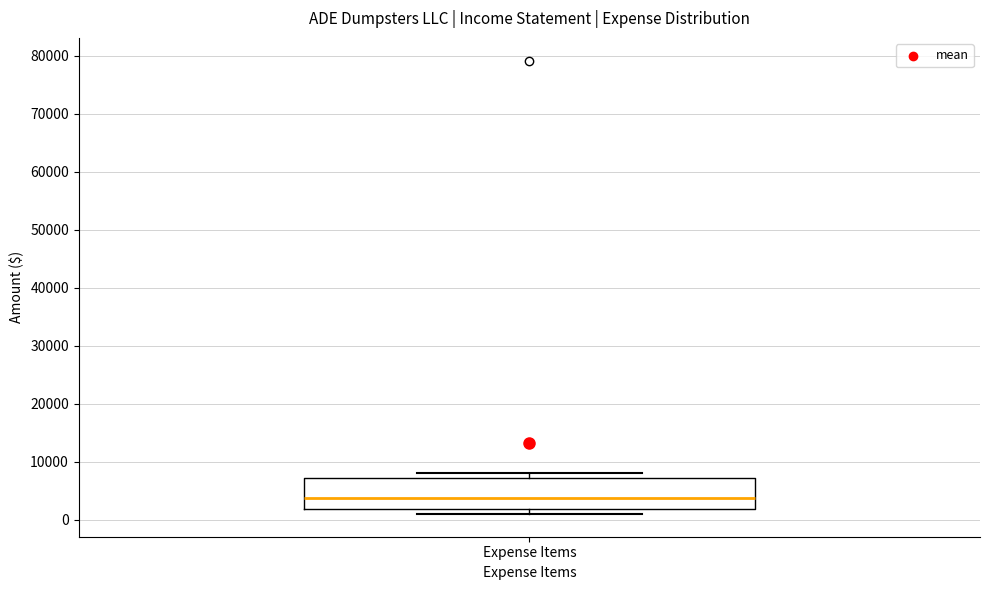

Where is the lower edge of the box for Expense Items on the y-axis? The values are not printed on the chart, so give them approximately, as read against the axis.

2000